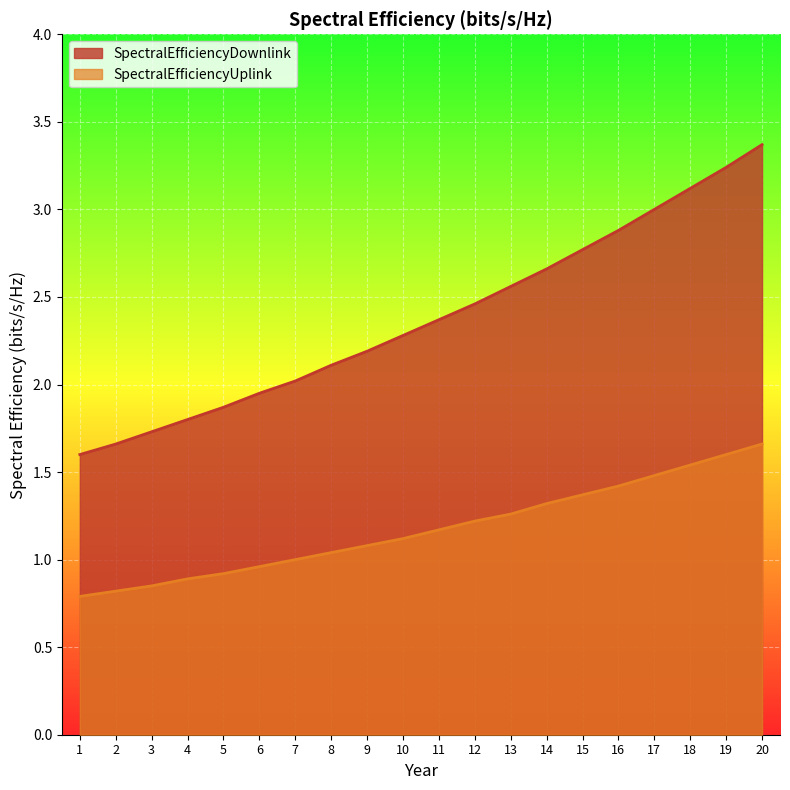

What value does the SpectralEfficiencyUplink series have at 14?

1.3